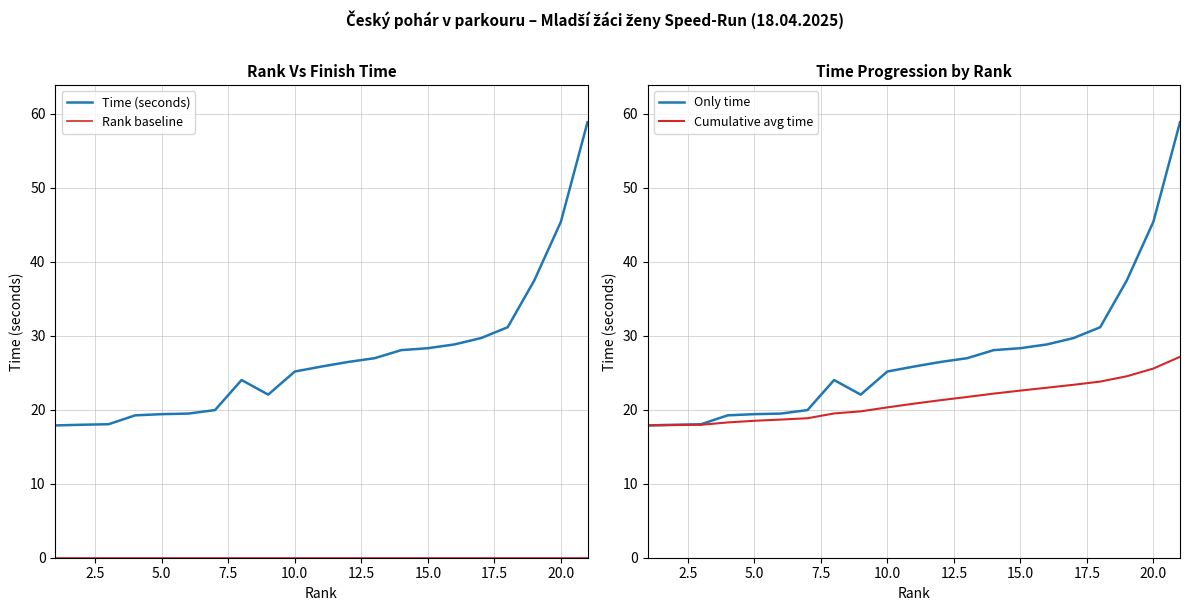

What is the minimum value for Only time?

17.9